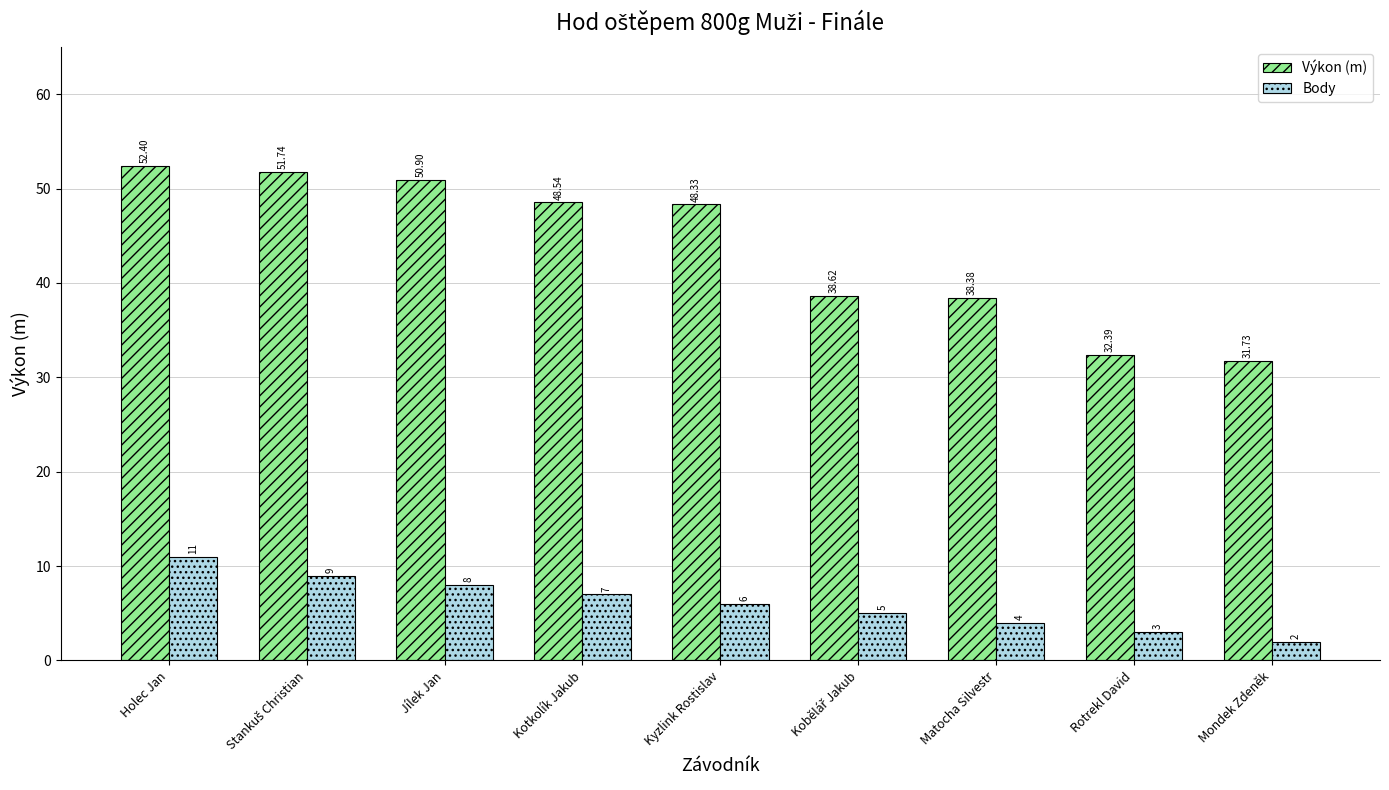

At which label does Výkon (m) reach its minimum?

Mondek Zdeněk